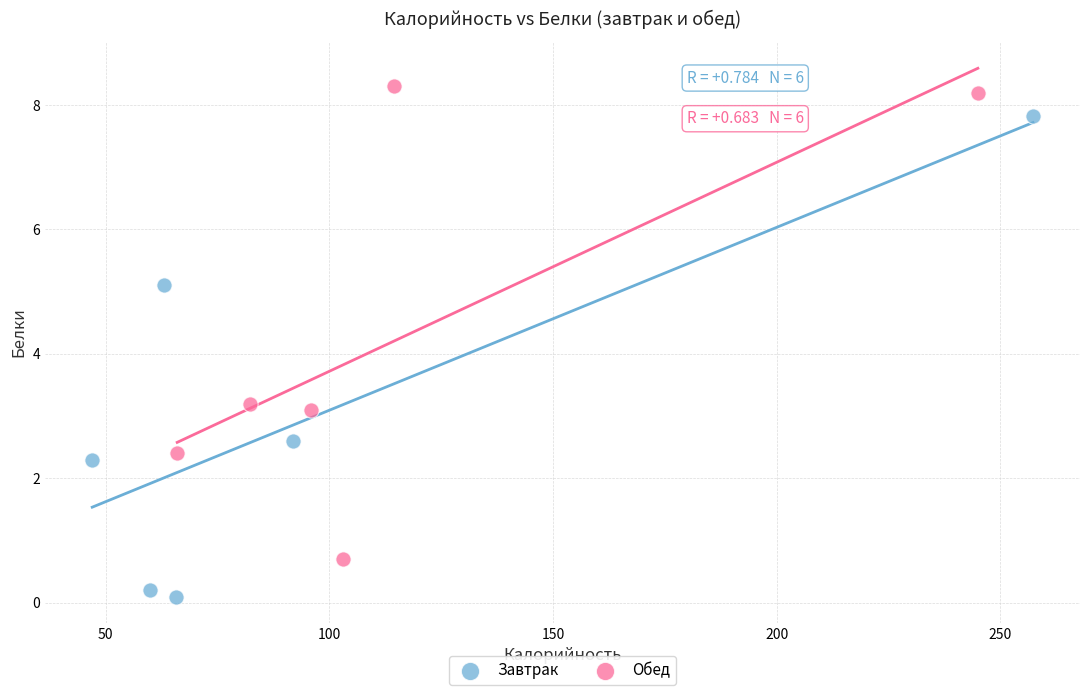

What are all the series names shown in the legend?

Завтрак, Обед